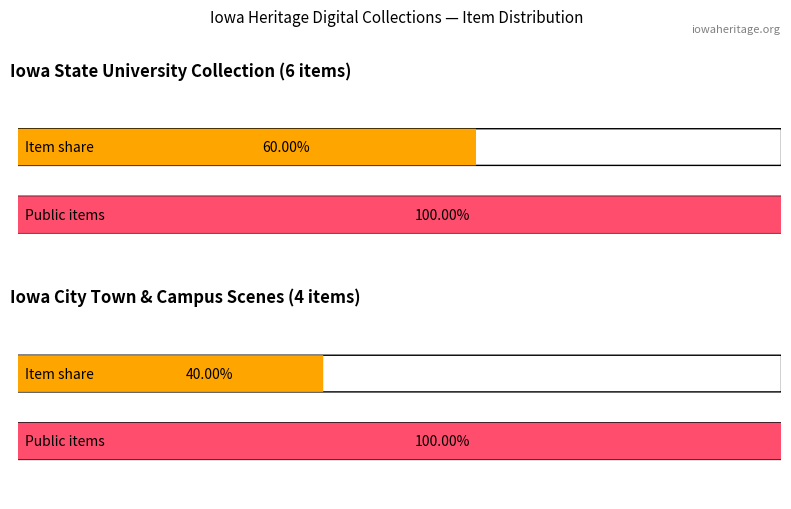

How many bars are there in each group?

2